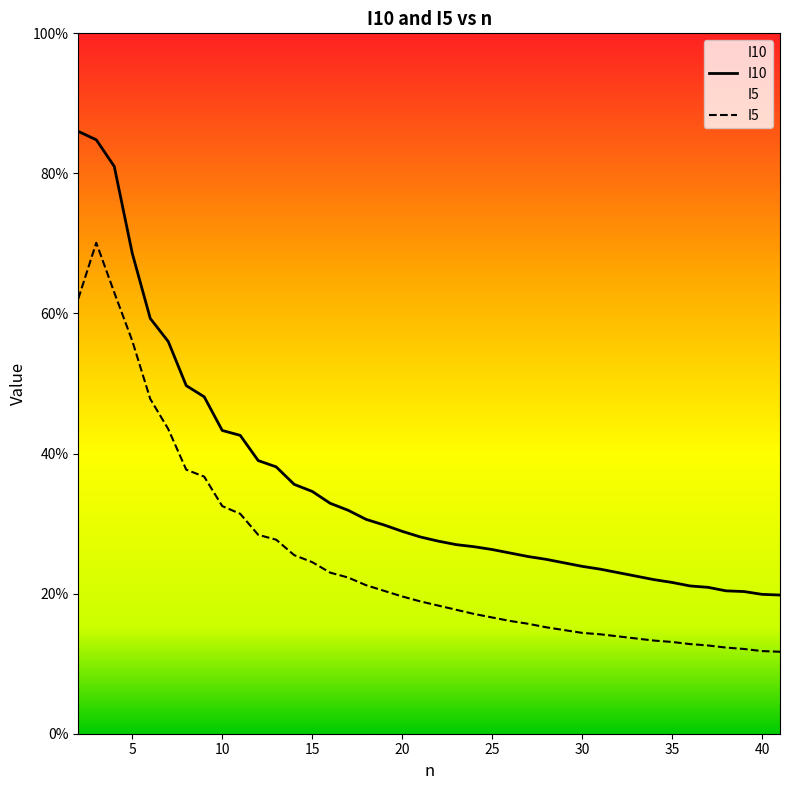

How many categories are shown in the chart?

40